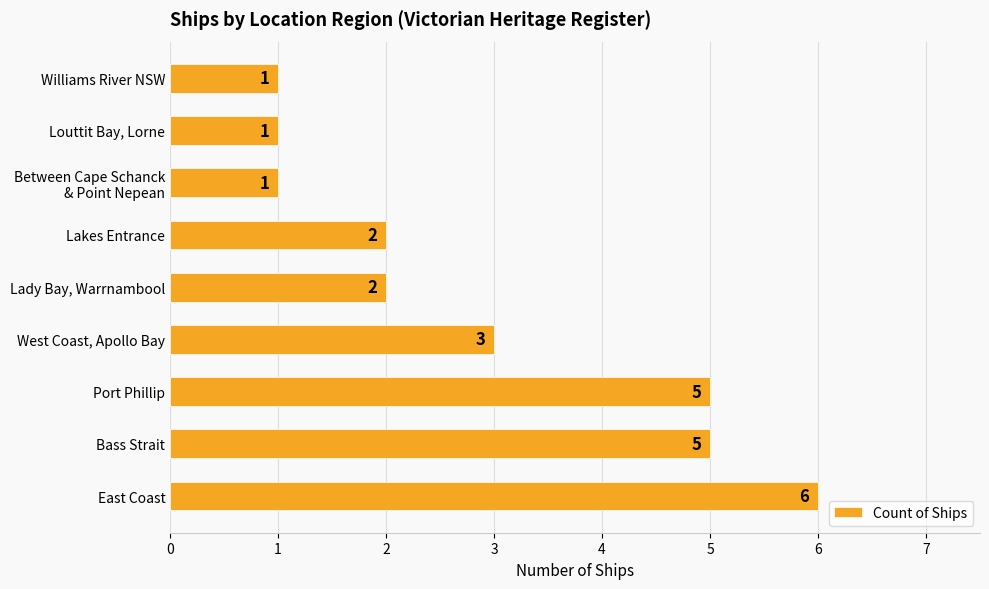

What is the difference between the maximum and second lowest values?

5